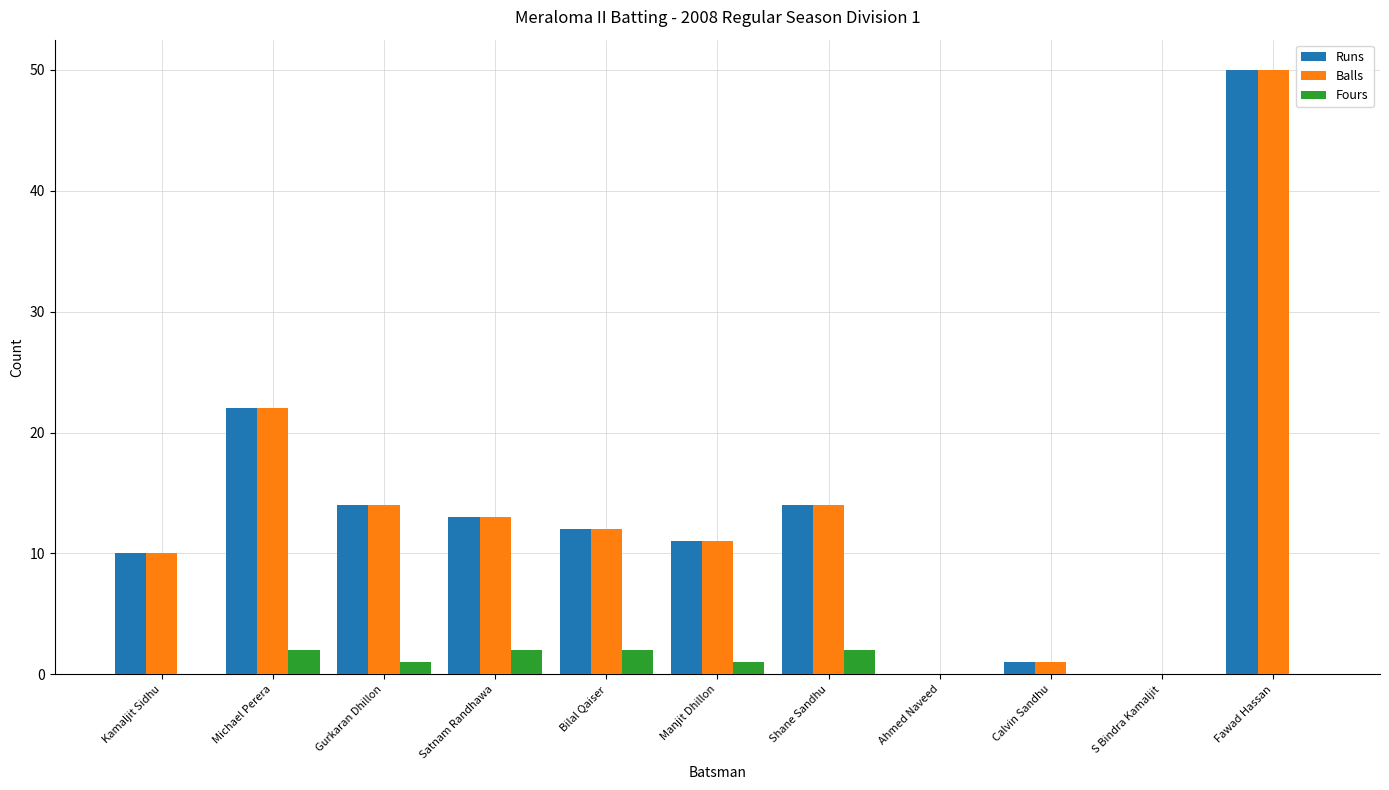

At which label does Balls reach its peak?

Fawad Hassan